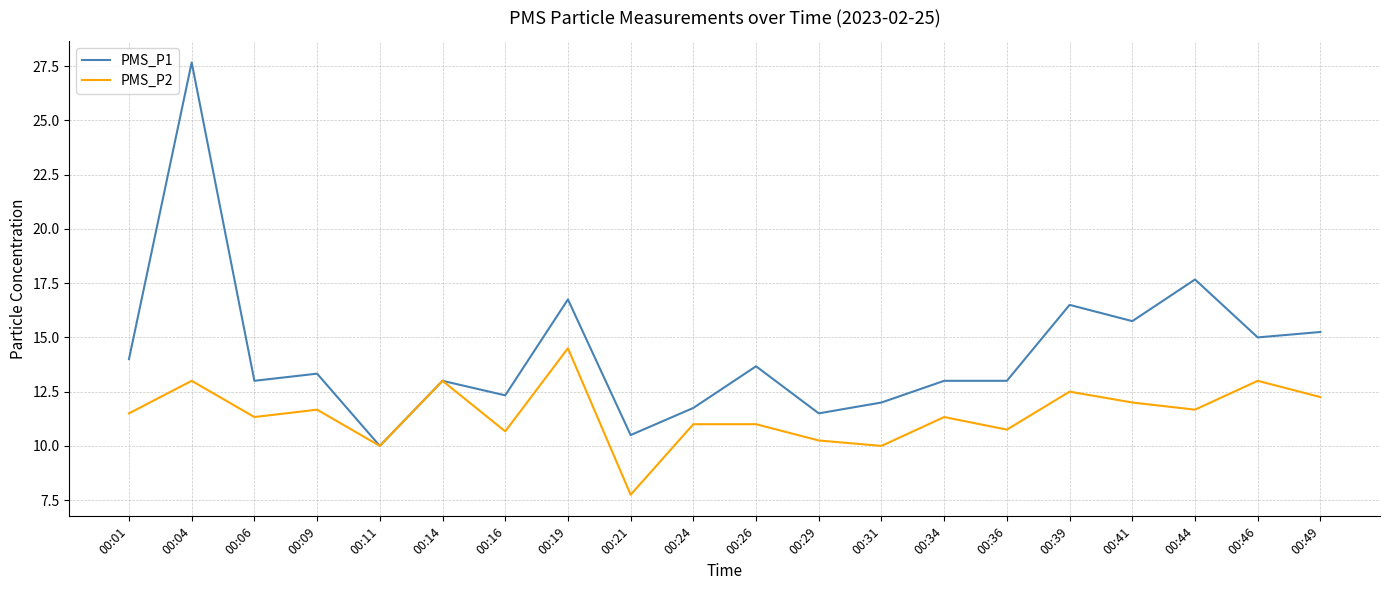

Rank the series by their maximum value, from highest to lowest.

PMS_P1, PMS_P2